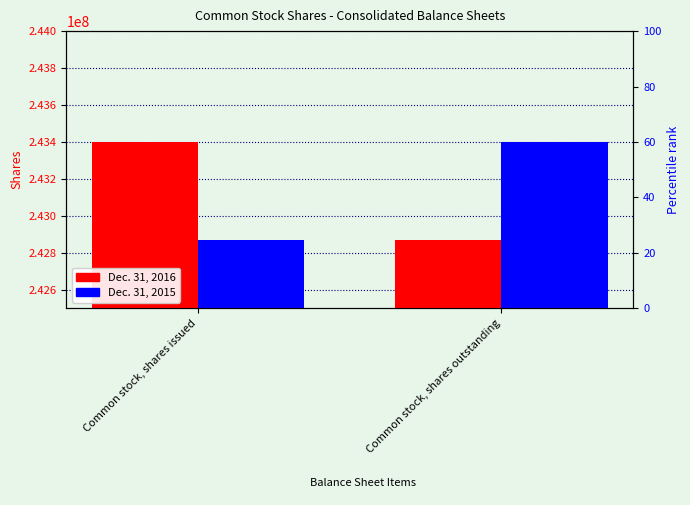

What are all the series names shown in the legend?

Dec. 31, 2016, Dec. 31, 2015